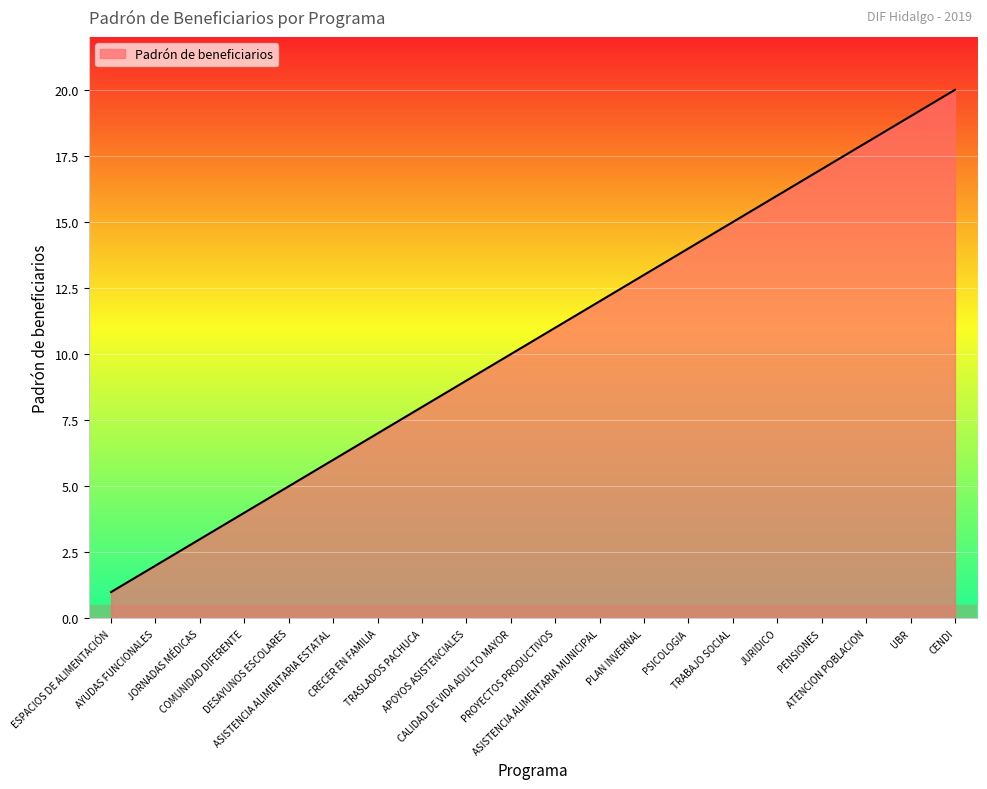

What is the difference between the second highest and minimum values?

18